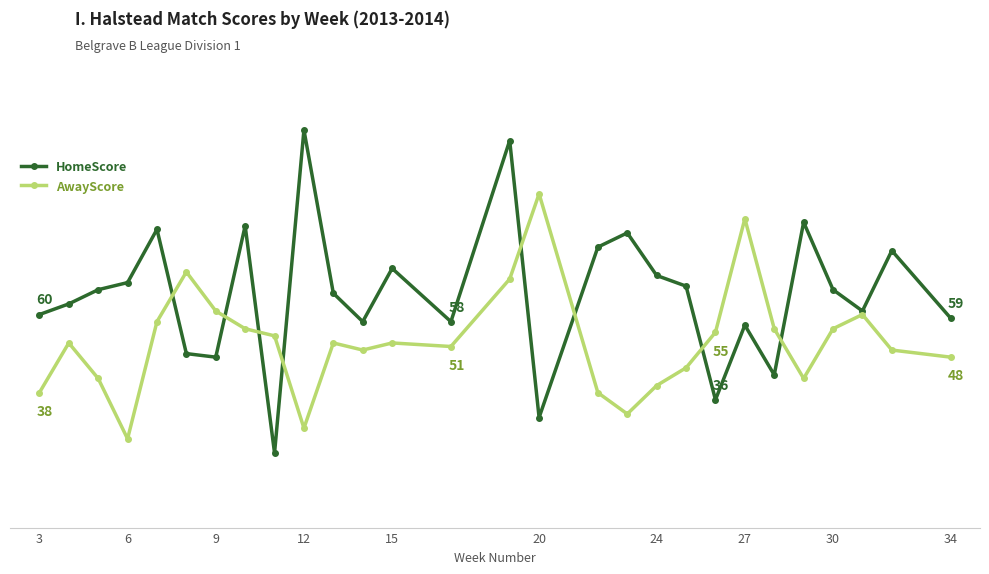

Which series has the widest spread of values?

HomeScore